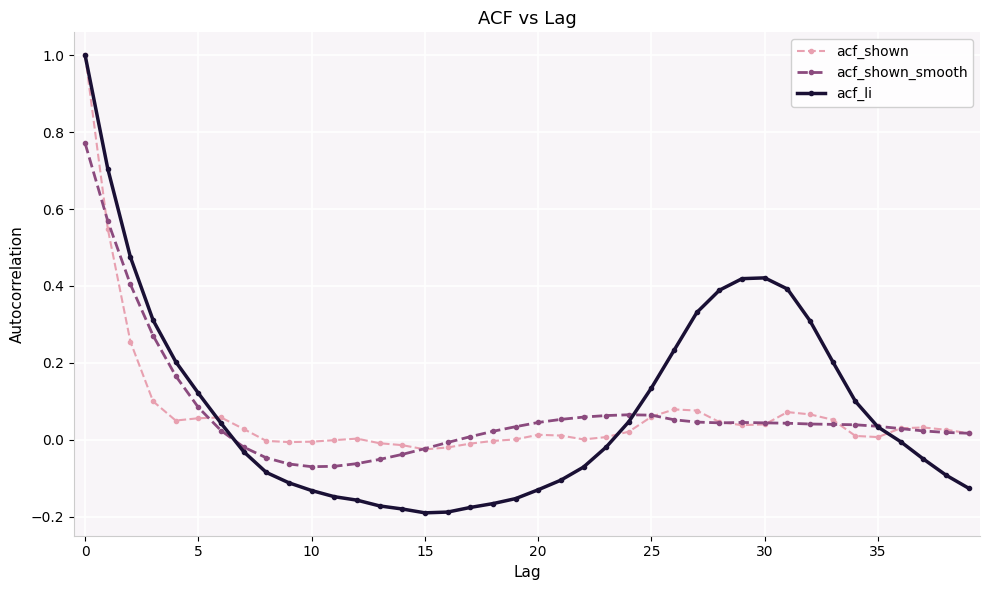

Which series has the widest spread of values?

acf_li